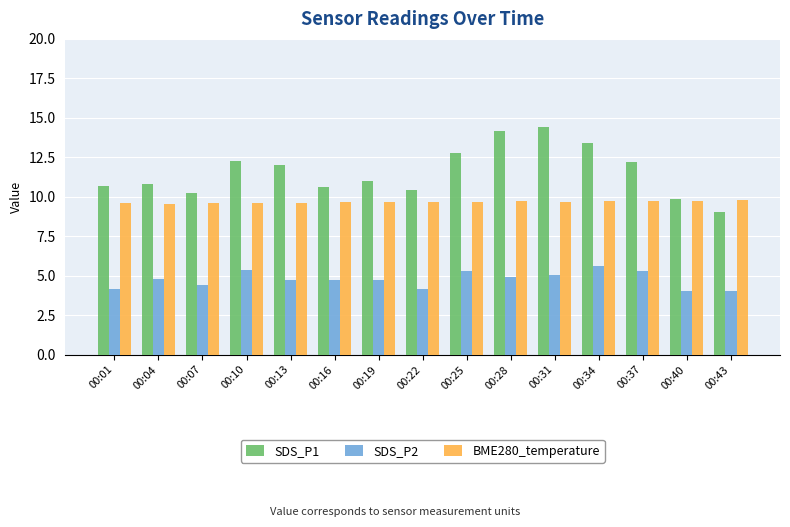

Are the bars grouped side by side (vs. stacked)?

Yes